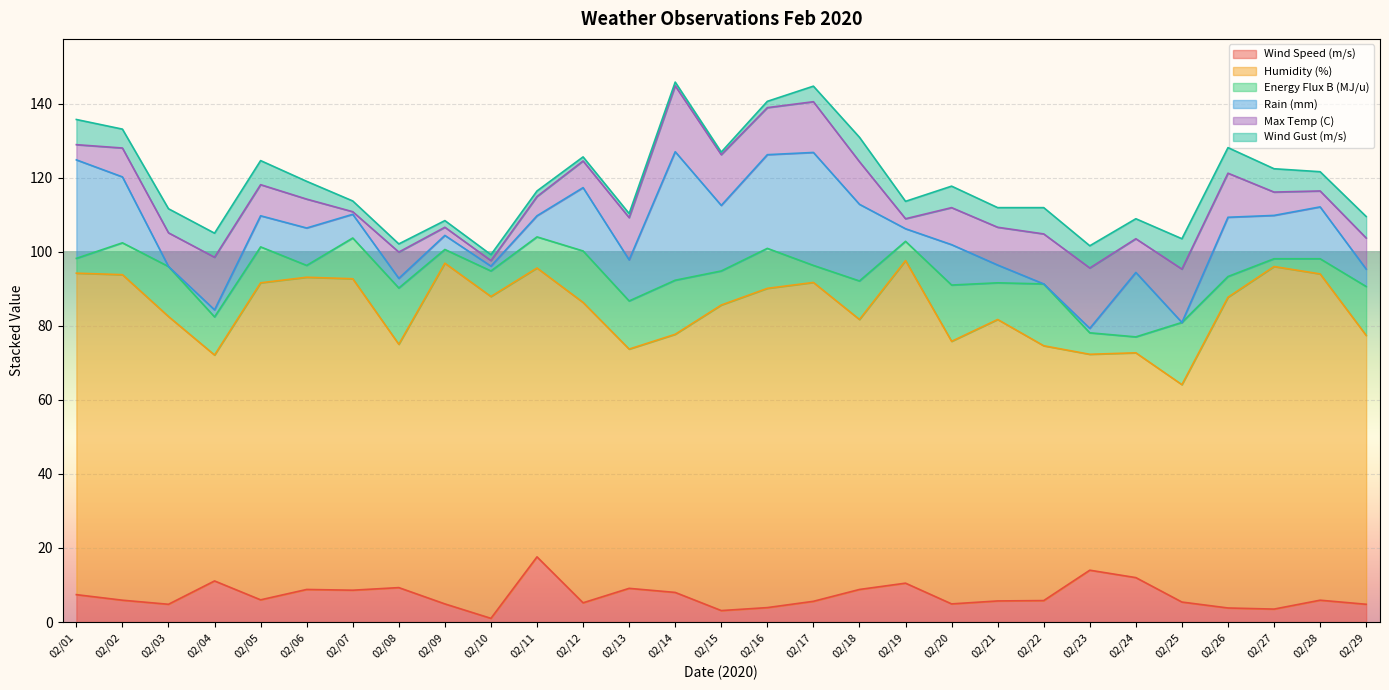

Count the number of data series in this chart.

6